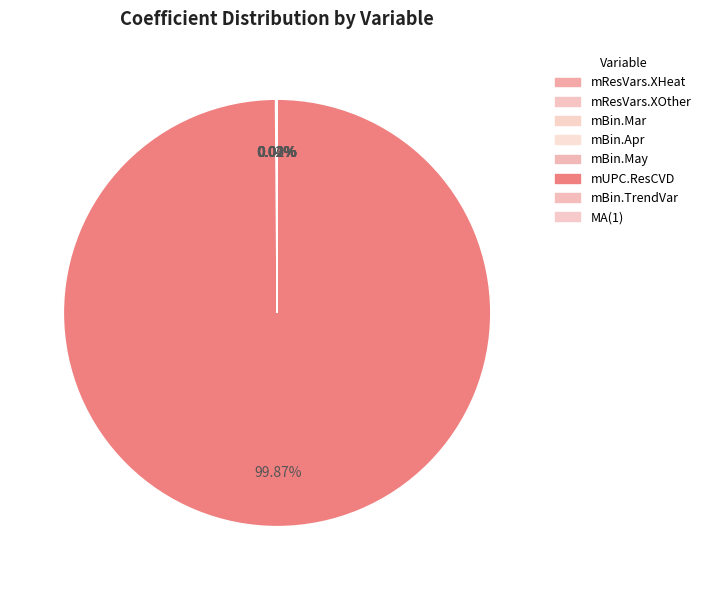

Count the number of slices in the pie.

8